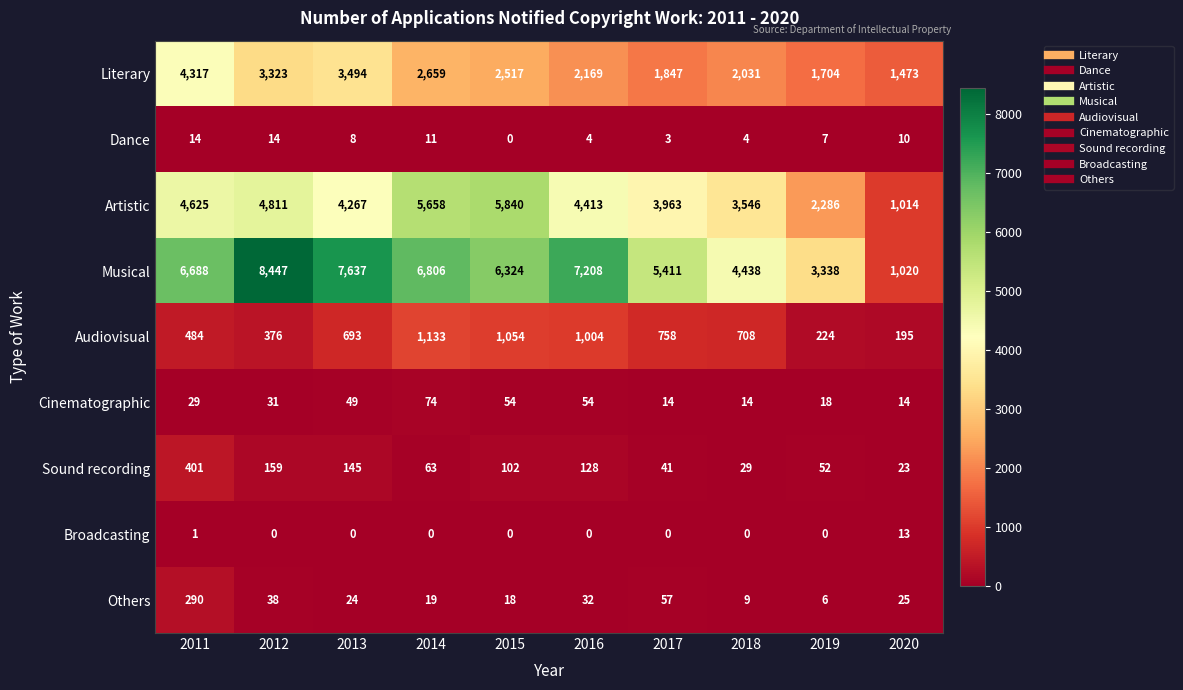

At which label is Artistic closest to 3427?

2018